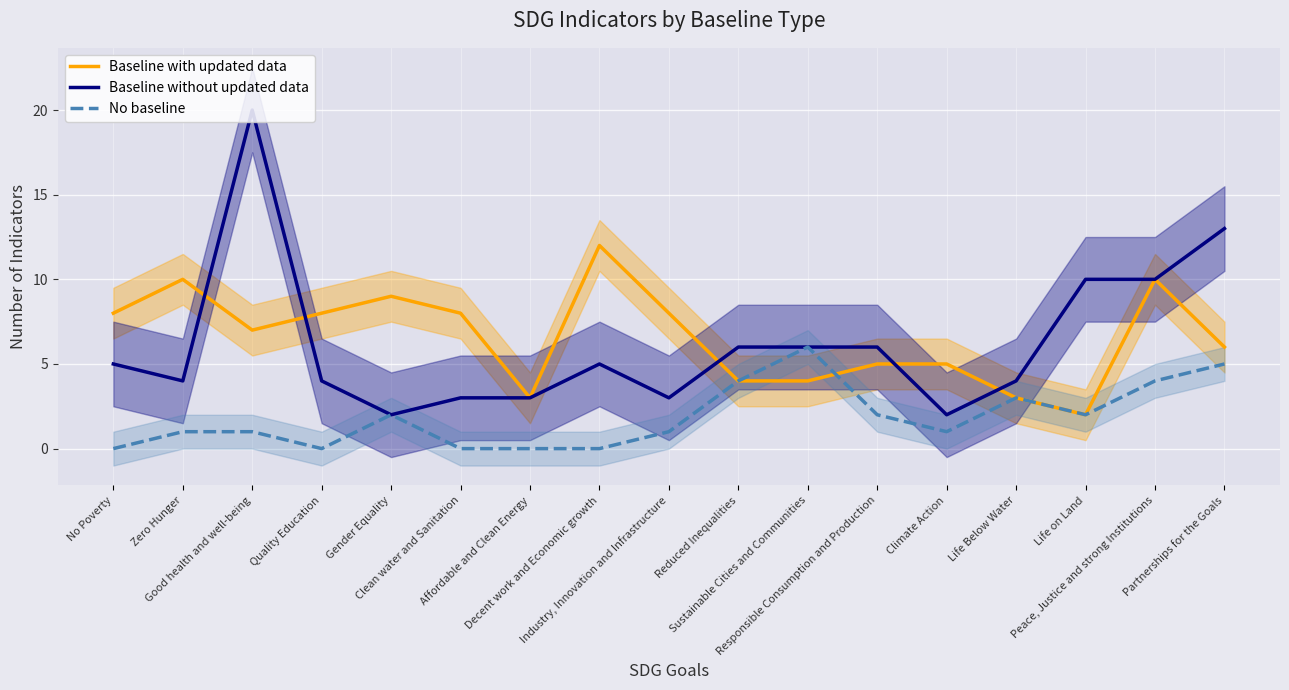

The Baseline with updated data series shows 4 at Life Below Water. True or false?

False